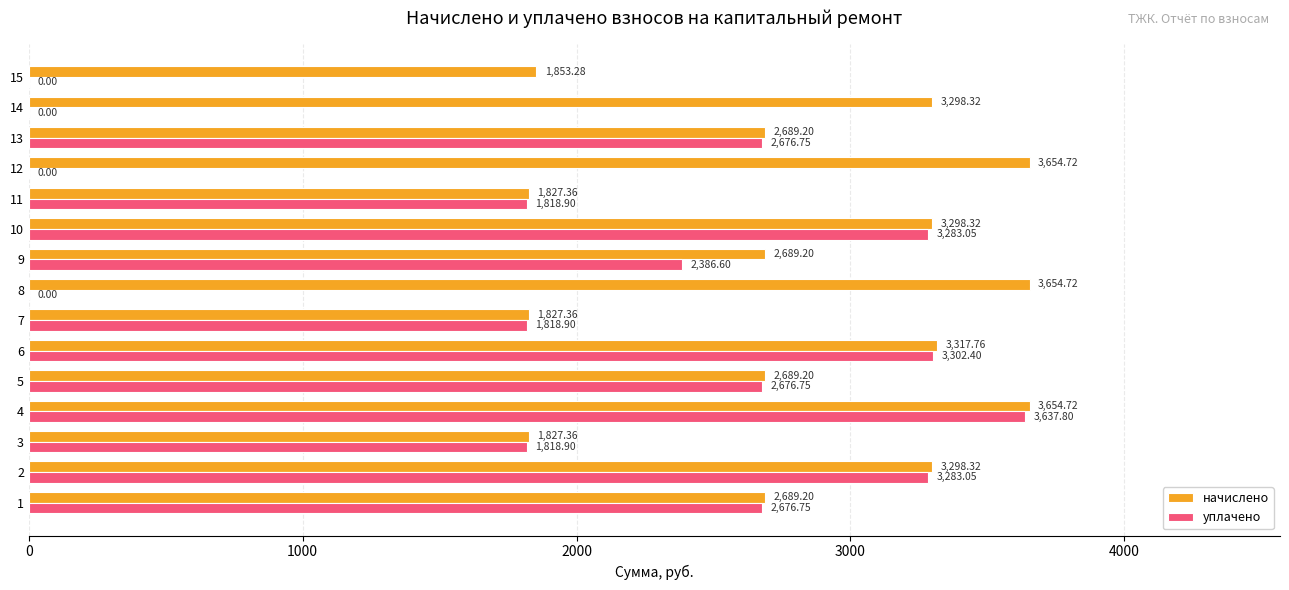

What is the sum of the уплачено values at 12 and 11?

1818.9